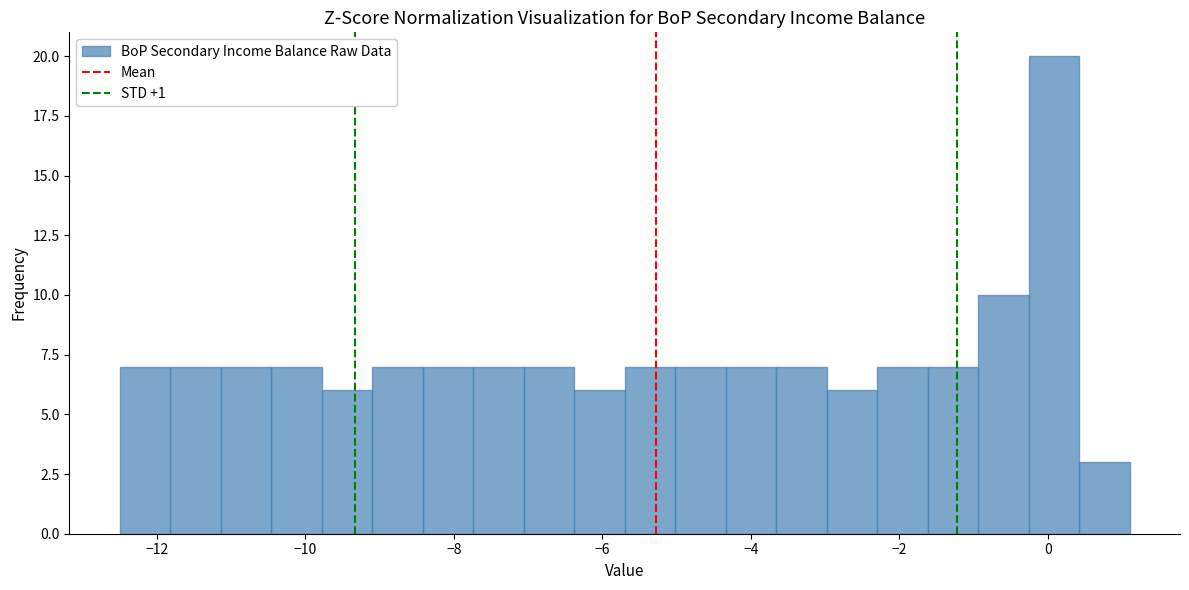

Read against the x-axis, roughly where is the centre of the tallest bar?

0.0